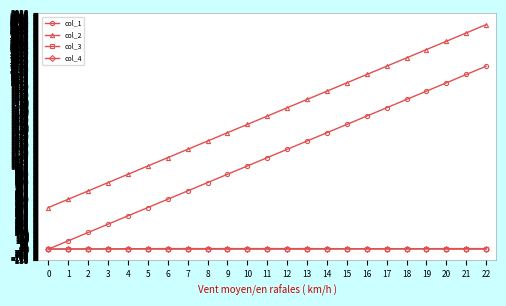

What are all the series names shown in the legend?

col_1, col_2, col_3, col_4